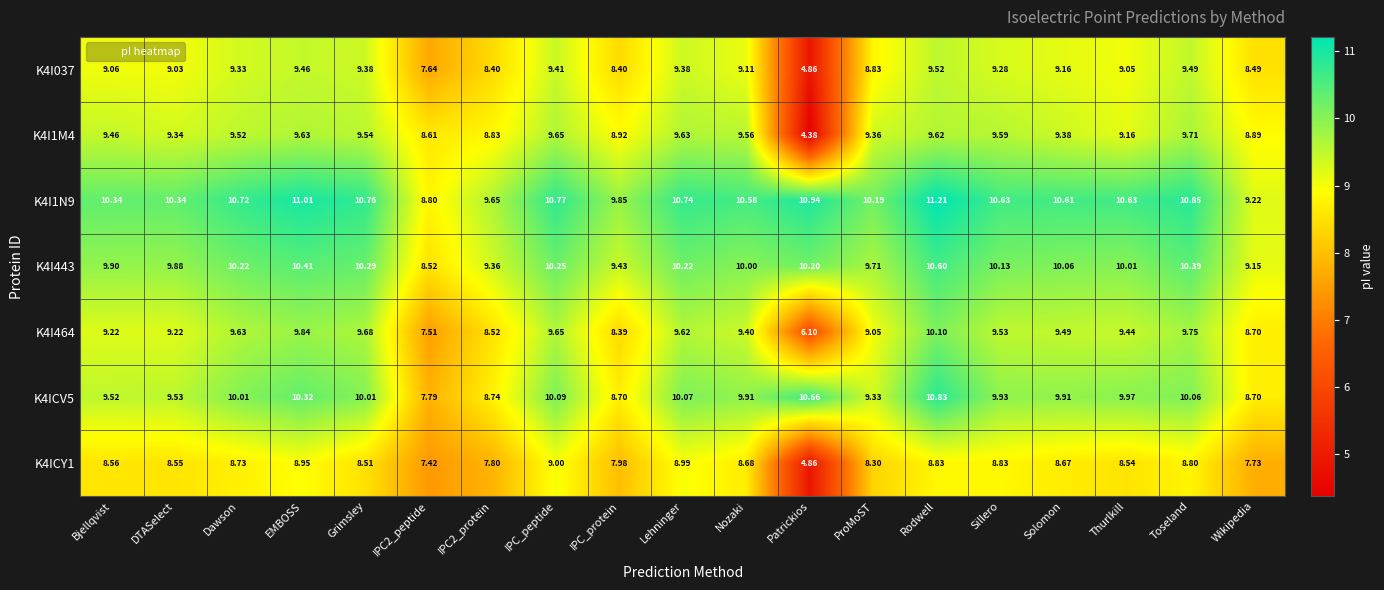

What is the minimum value shown in the chart?

4.4